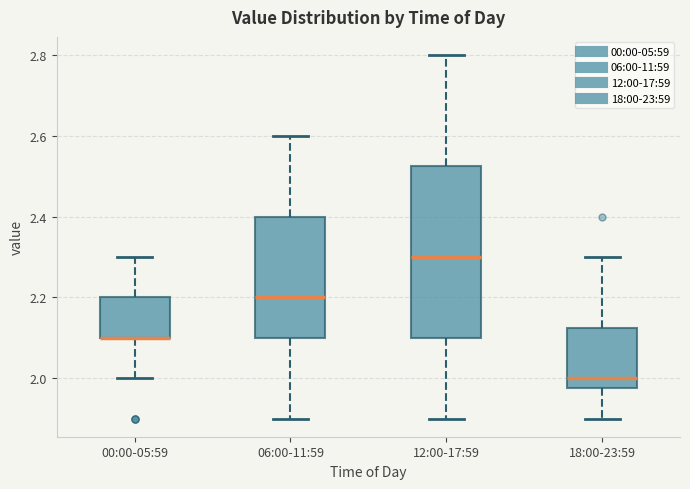

Where does the median line of the box for 18:00-23:59 sit on the y-axis? The values are not printed on the chart, so give them approximately, as read against the axis.

2.00